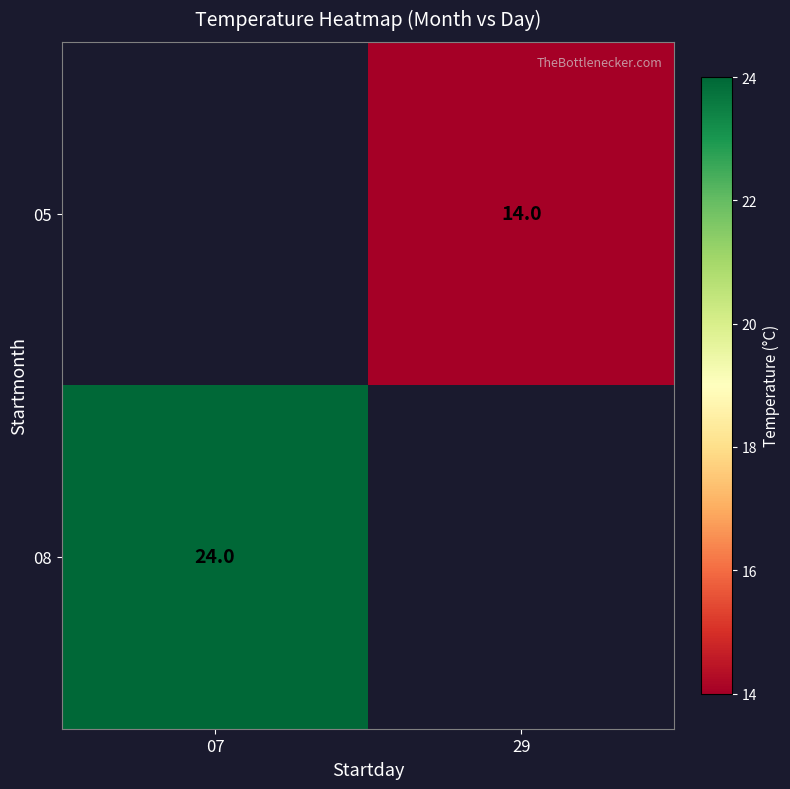

Which category has the highest value across all series?

07